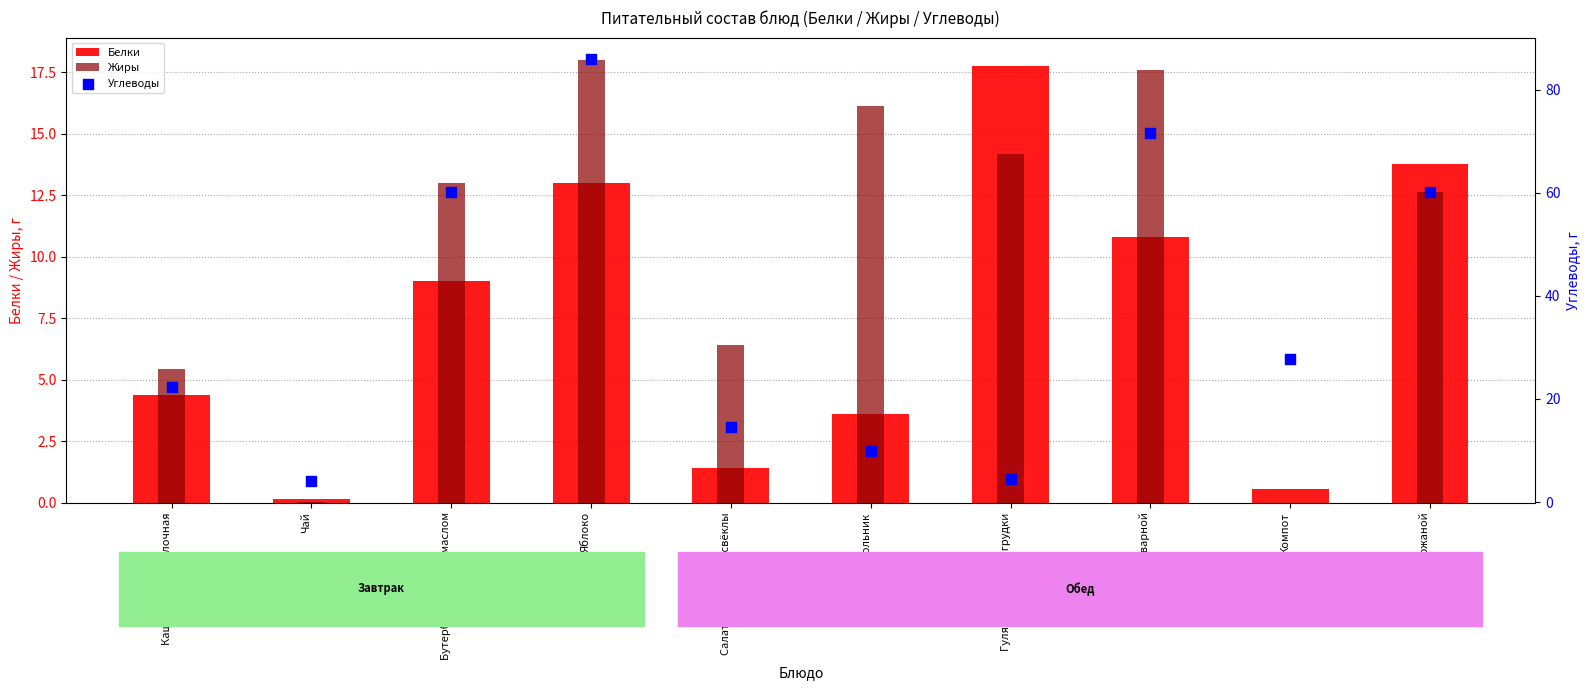

At how many categories does at least one series exceed 24?

5